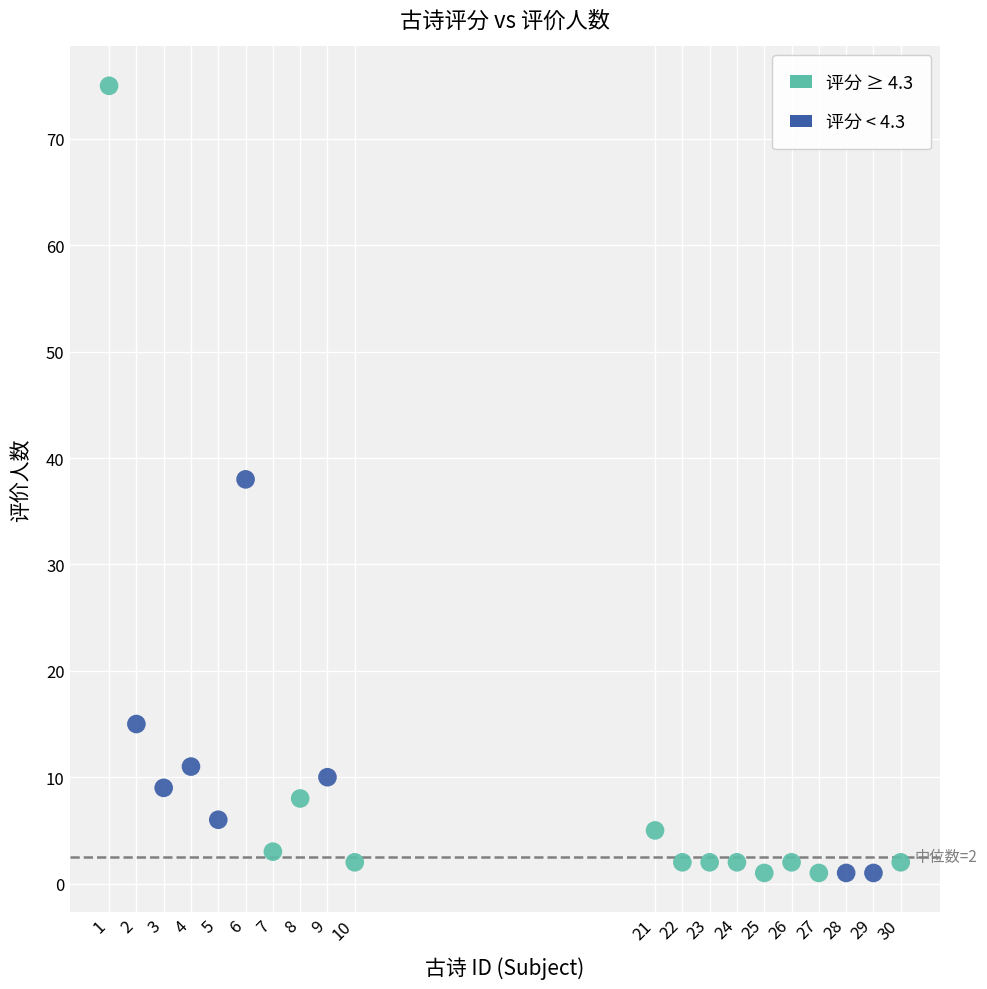

Which series has the largest Y range (max minus min)?

评分 ≥ 4.3